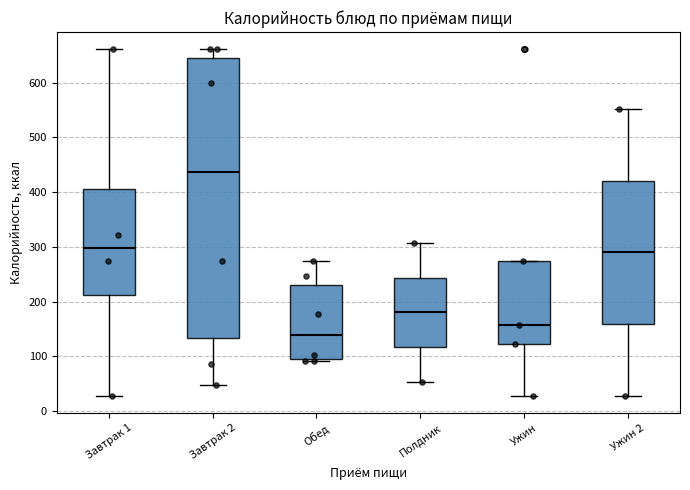

Reading left to right, transcribe this box plot: for each box, give where its median line is, the range the box spans, and where its two whiskers end, as read against the y-axis. The values are not printed on the chart, so give them approximately, as read against the axis.

Завтрак 1: median 300, box 210 to 410, whiskers 30 to 660
Завтрак 2: median 440, box 130 to 650, whiskers 50 to 660
Обед: median 140, box 90 to 230, whiskers 90 (just below the box's lower edge) to 270
Полдник: median 180, box 120 to 240, whiskers 50 to 310
Ужин: median 160, box 120 to 270, whiskers 30 to 270
Ужин 2: median 290, box 160 to 420, whiskers 30 to 550